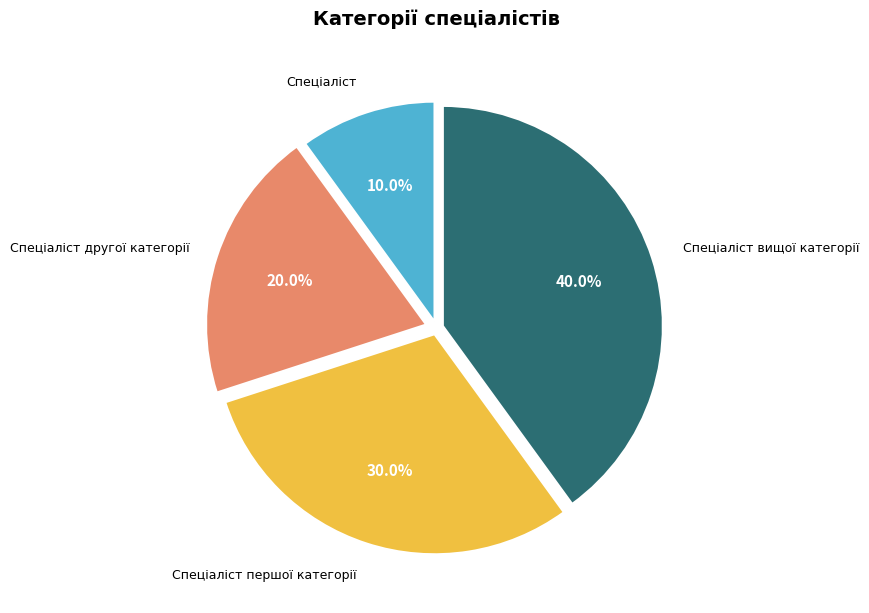

How many segments does this pie chart have?

4